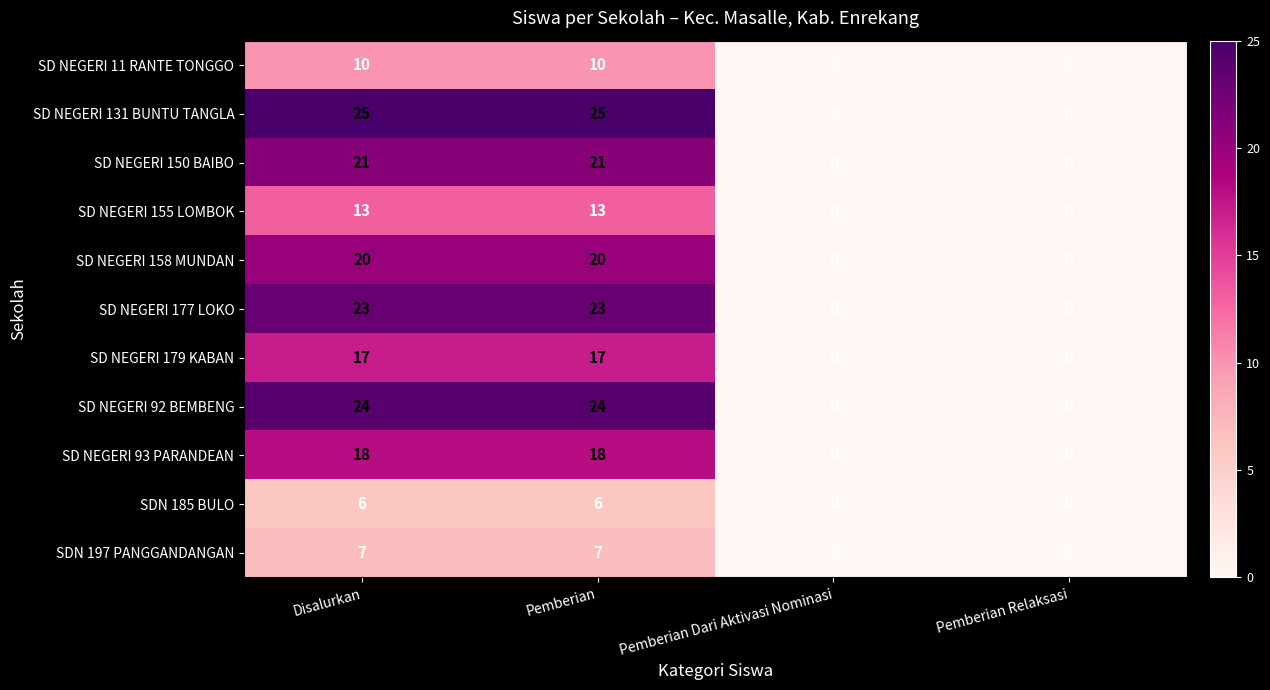

What is the spread (max minus min) of values at Disalurkan?

19